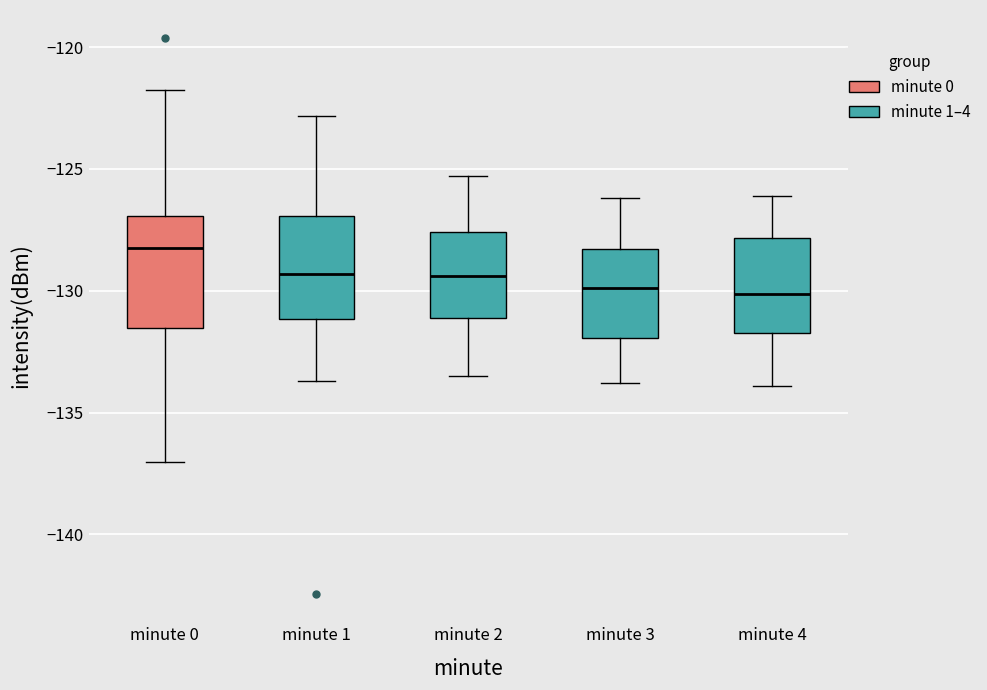

Reading left to right, transcribe this box plot: for each box, give where its median line is, the range the box spans, and where its two whiskers end, as read against the y-axis. The values are not printed on the chart, so give them approximately, as read against the axis.

minute 0: median -128.0, box -131.5 to -127.0, whiskers -137.0 to -122.0
minute 1: median -129.5, box -131.0 to -127.0, whiskers -133.5 to -123.0
minute 2: median -129.5, box -131.0 to -127.5, whiskers -133.5 to -125.5
minute 3: median -130.0, box -132.0 to -128.5, whiskers -134.0 to -126.0
minute 4: median -130.0, box -131.5 to -128.0, whiskers -134.0 to -126.0